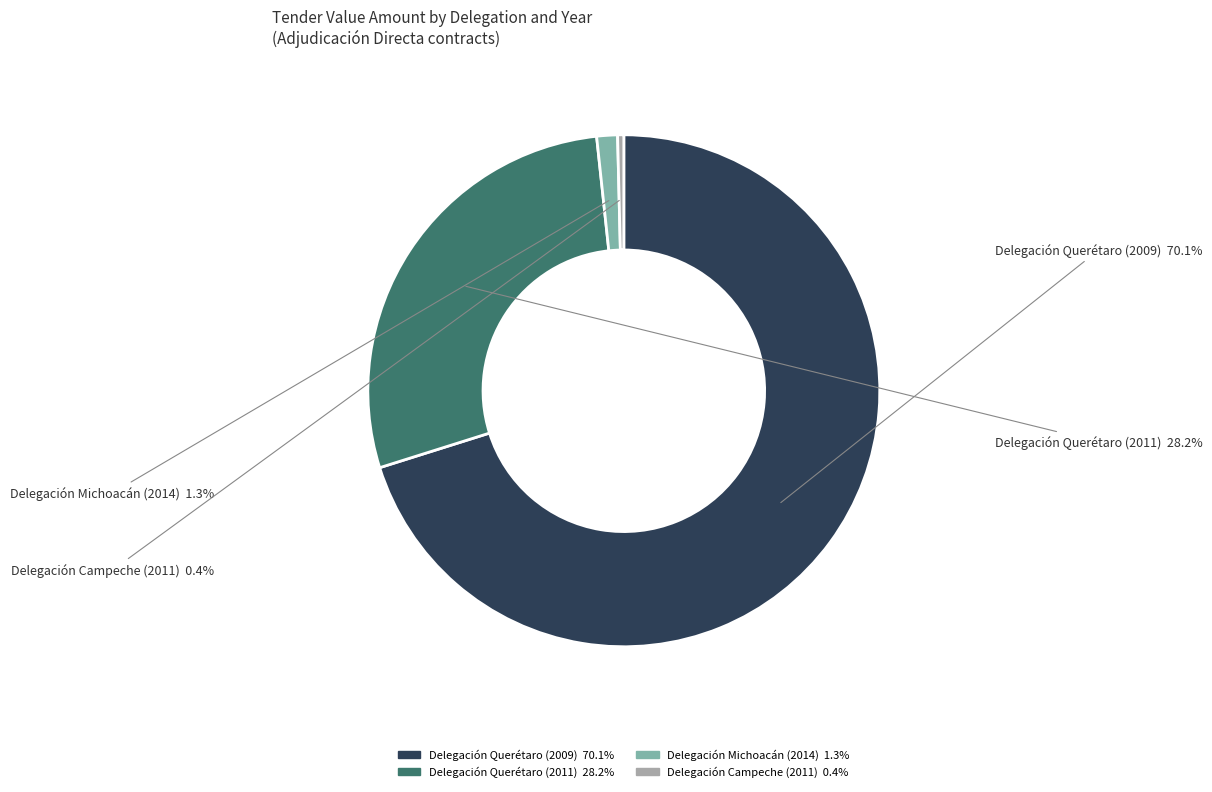

Is it true that Delegación Querétaro (2009) is 70% of the pie?

True